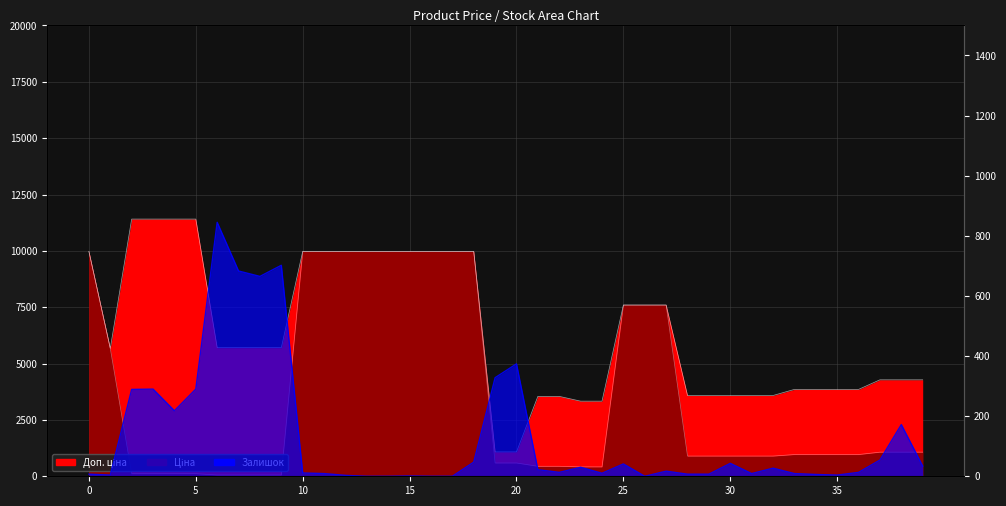

The value of Доп. ціна at 14 is 4228.4. True or false?

False